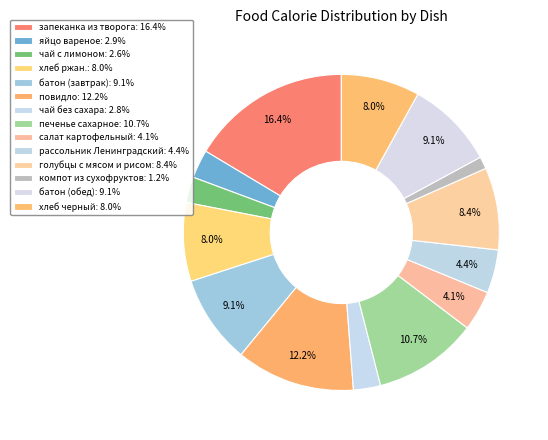

True or false: батон (завтрак) accounts for 1% of the total.

False